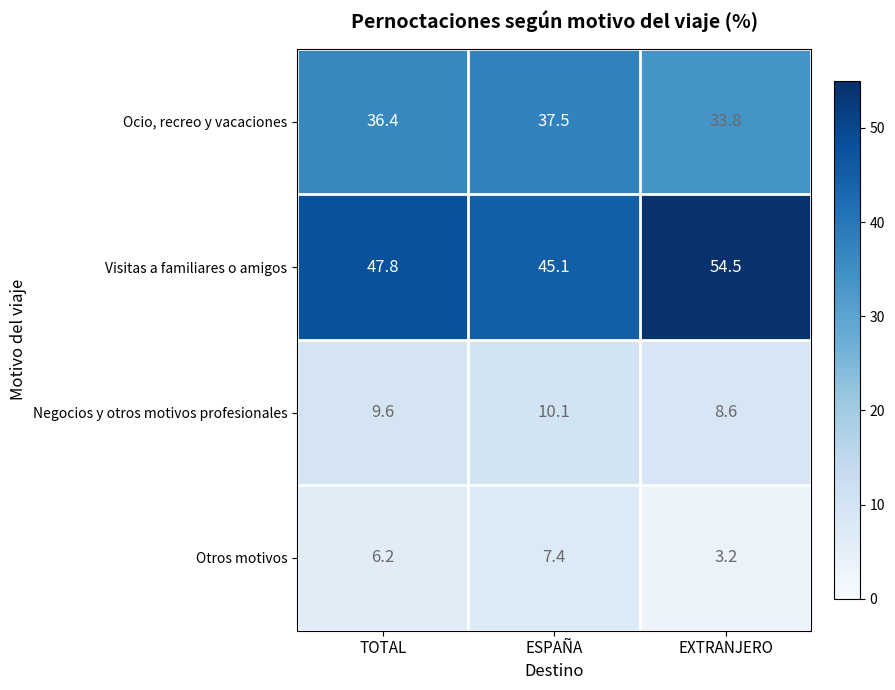

Which category has the lowest value across all series?

EXTRANJERO